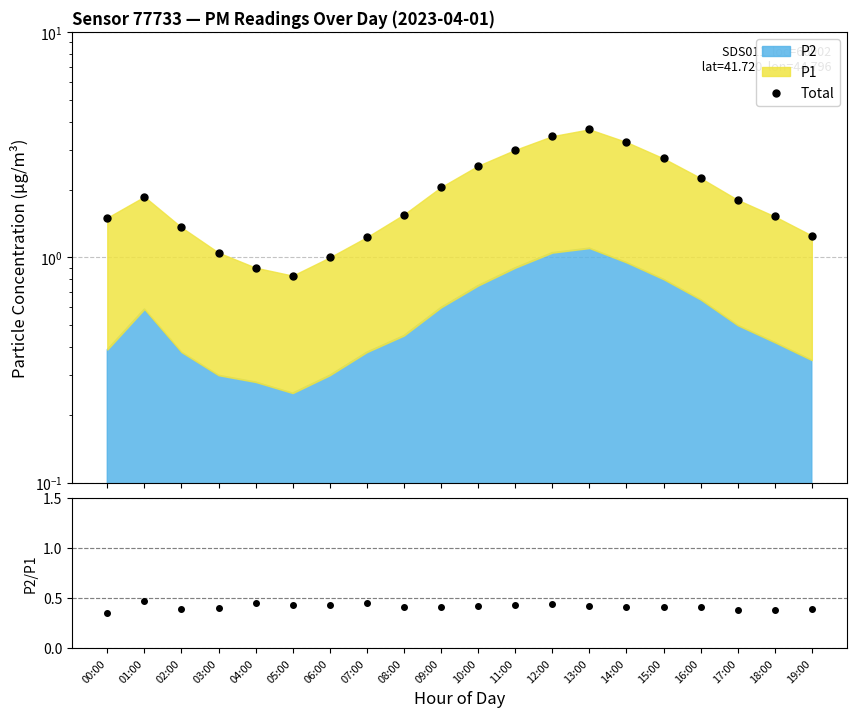

Which label corresponds to the smallest value in the chart?

00:00